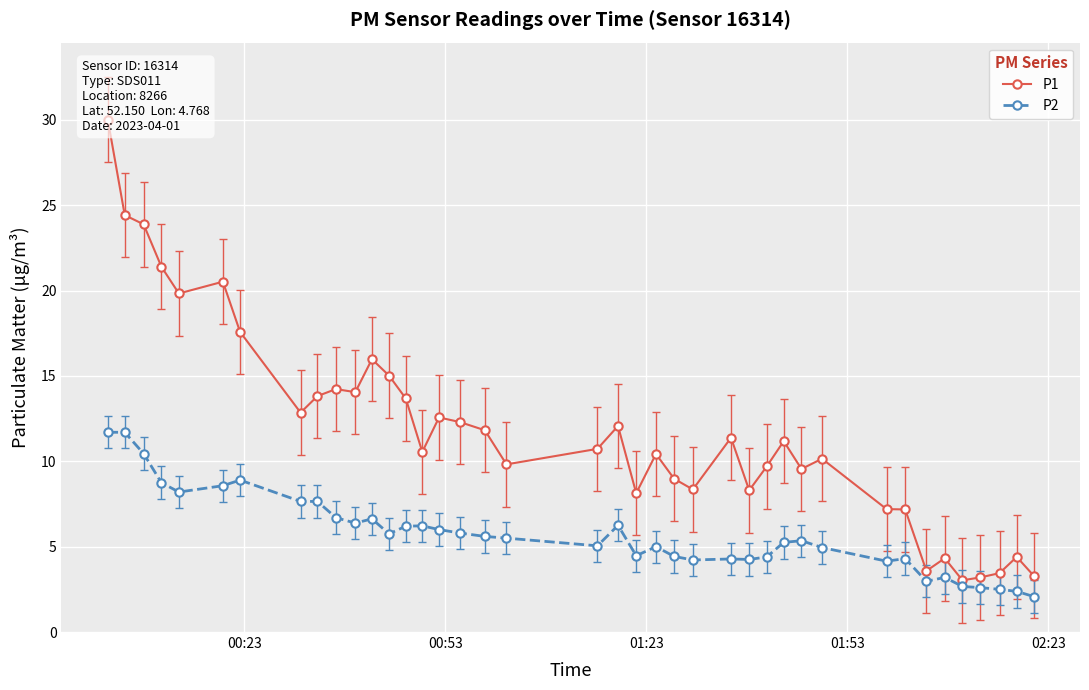

True or false: P2 has more than 2 points higher than both neighbors.

True